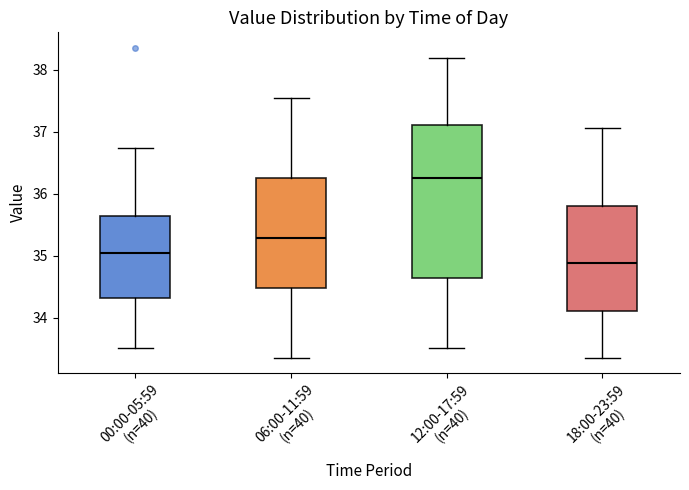

Reading left to right, transcribe this box plot: for each box, give where its median line is, the range the box spans, and where its two whiskers end, as read against the y-axis. The values are not printed on the chart, so give them approximately, as read against the axis.

00:00-05:59 (n=40): median 35.1, box 34.3 to 35.7, whiskers 33.5 to 36.7
06:00-11:59 (n=40): median 35.3, box 34.5 to 36.3, whiskers 33.4 to 37.5
12:00-17:59 (n=40): median 36.3, box 34.6 to 37.1, whiskers 33.5 to 38.2
18:00-23:59 (n=40): median 34.9, box 34.1 to 35.8, whiskers 33.4 to 37.1